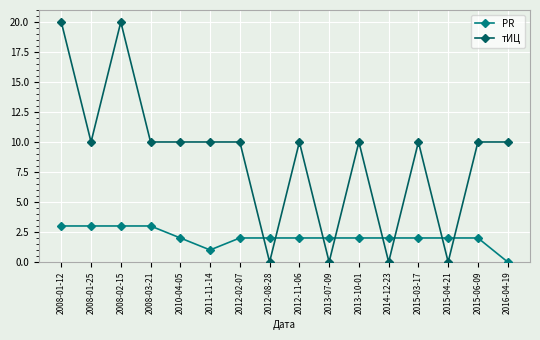

What is the spread (max minus min) of values at 2008-03-21?

7